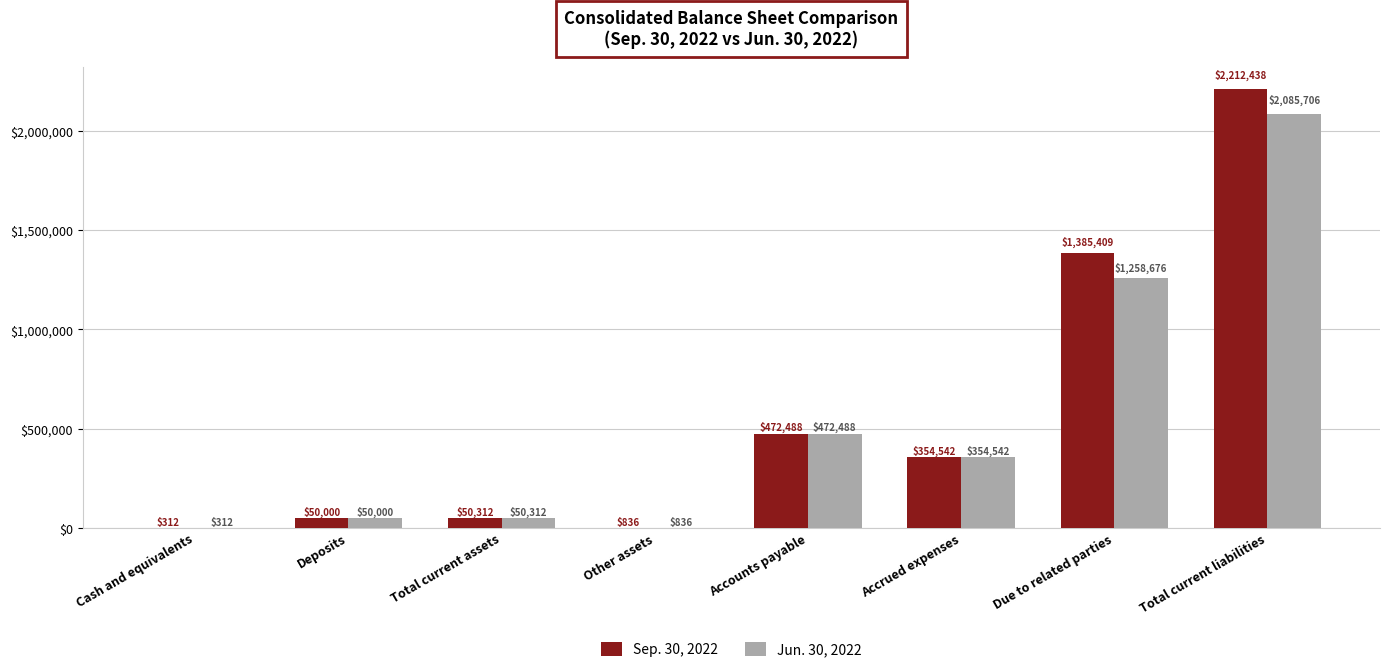

Is the value of Jun. 30, 2022 at Due to related parties greater than the value of Sep. 30, 2022 at Due to related parties?

No